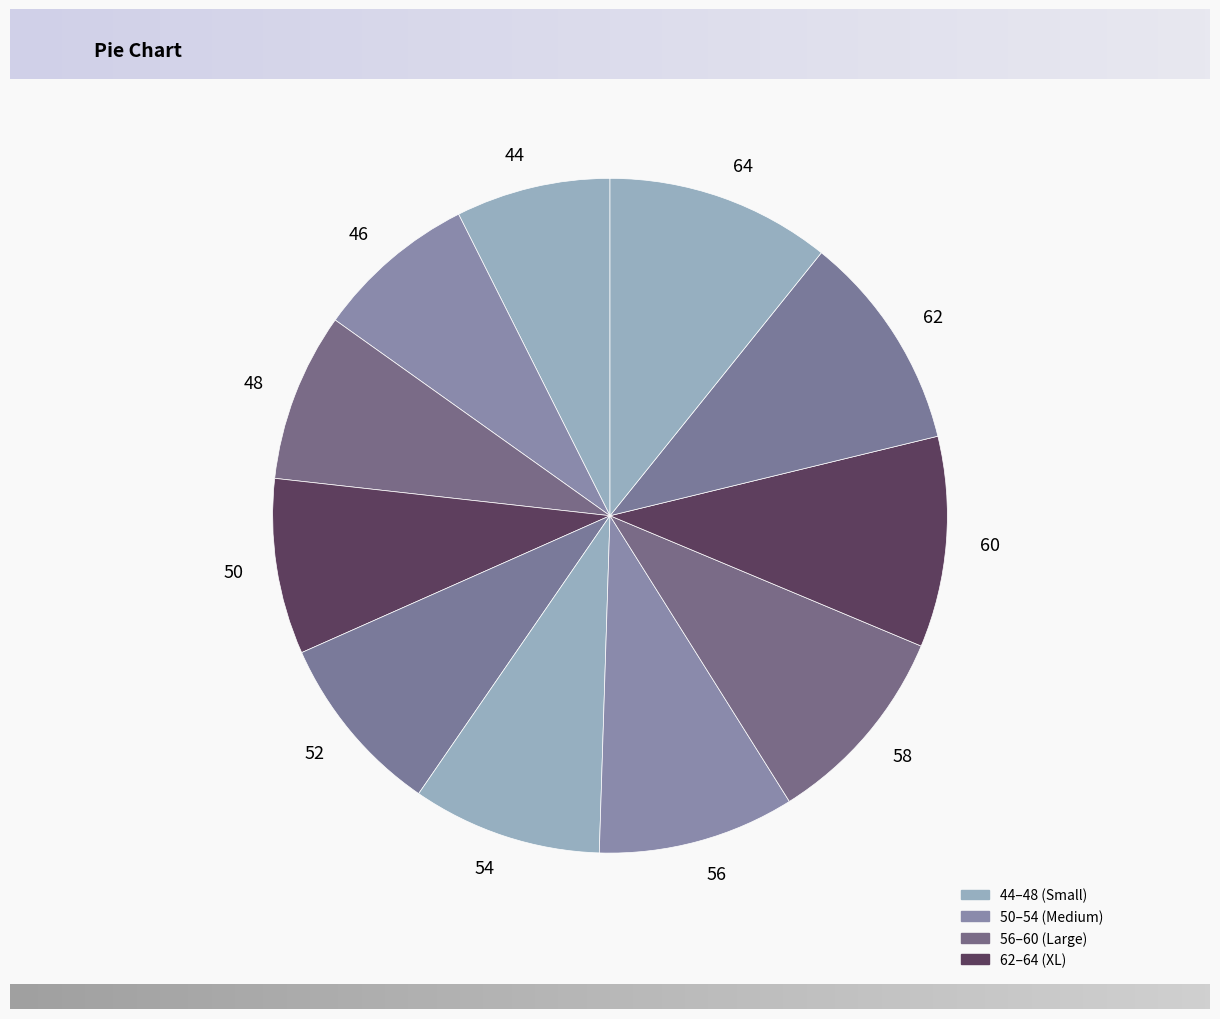

True or false: 44 accounts for 1% of the total.

False